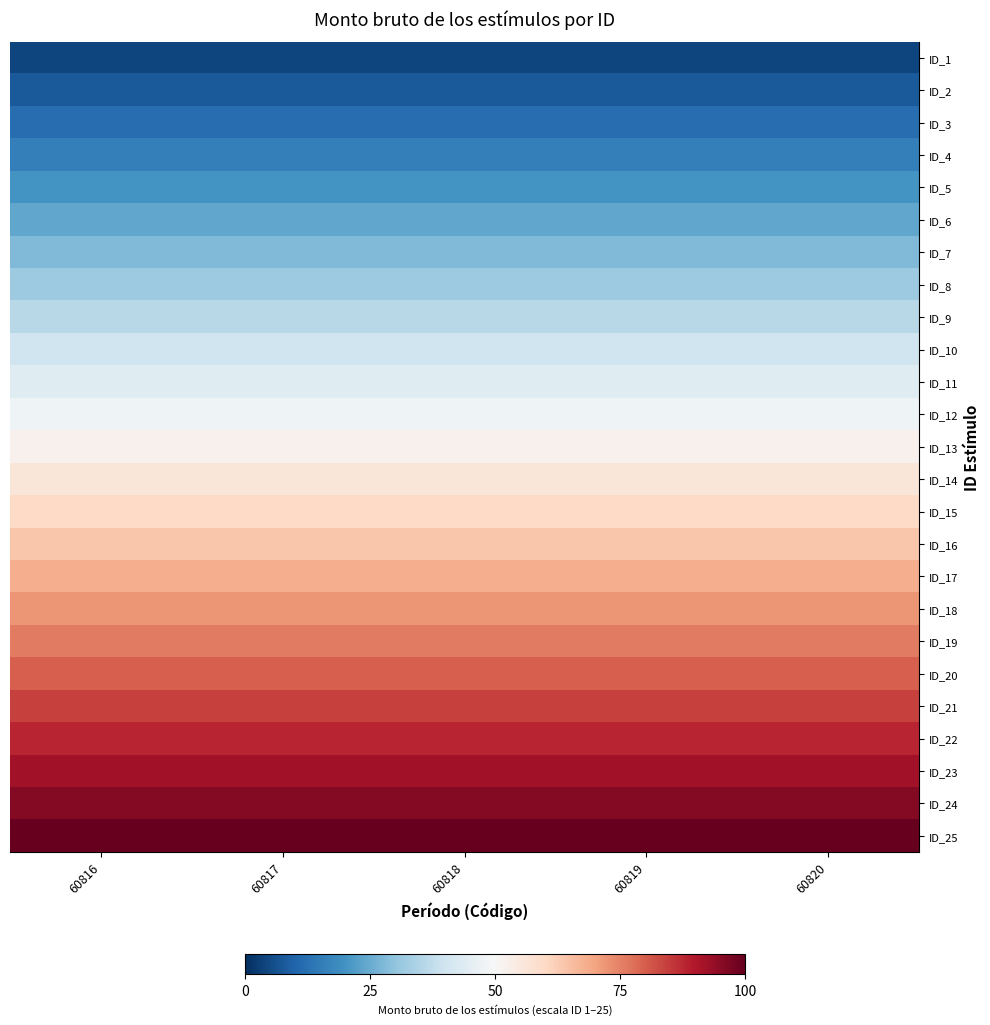

Which category has the highest value across all series?

60816